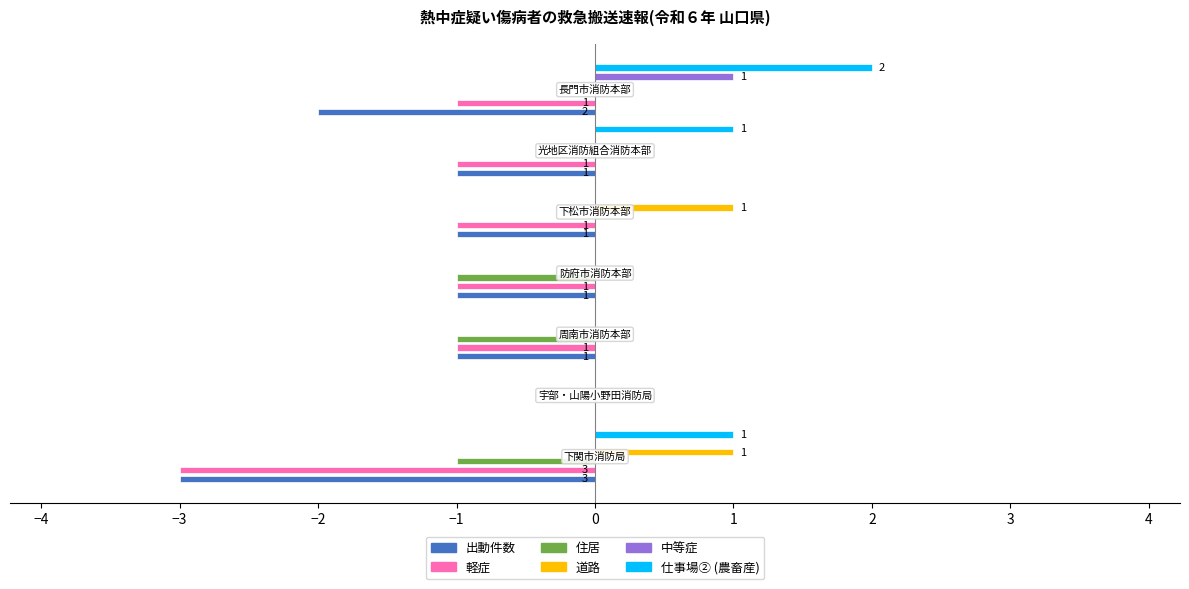

Is the value of 軽症 at −2 greater than the value of 出動件数 at −2?

No